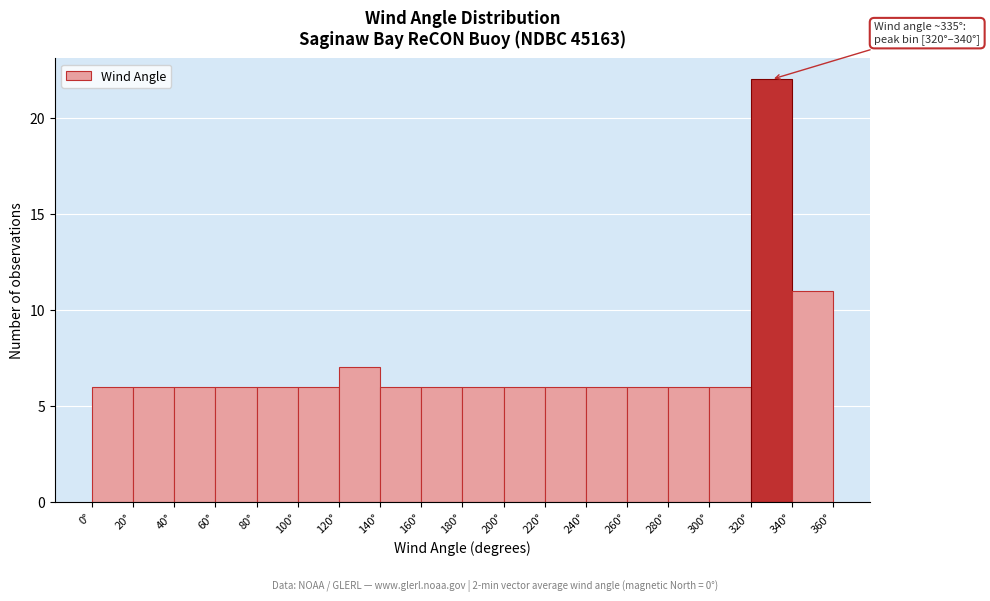

Over which range of the x-axis is the bar tallest?

320 to 340